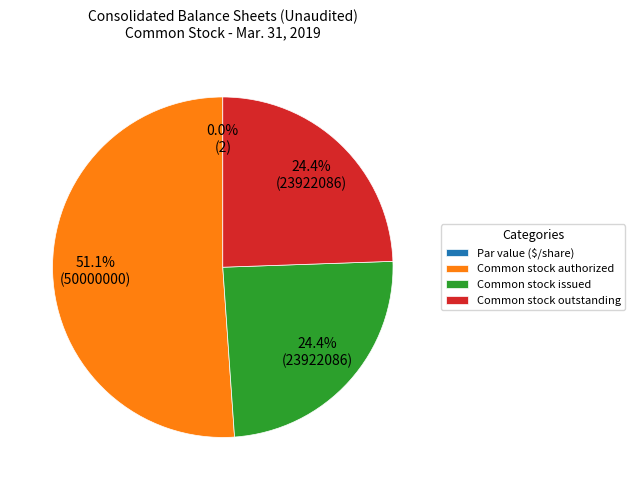

Does any single category account for the majority?

Yes